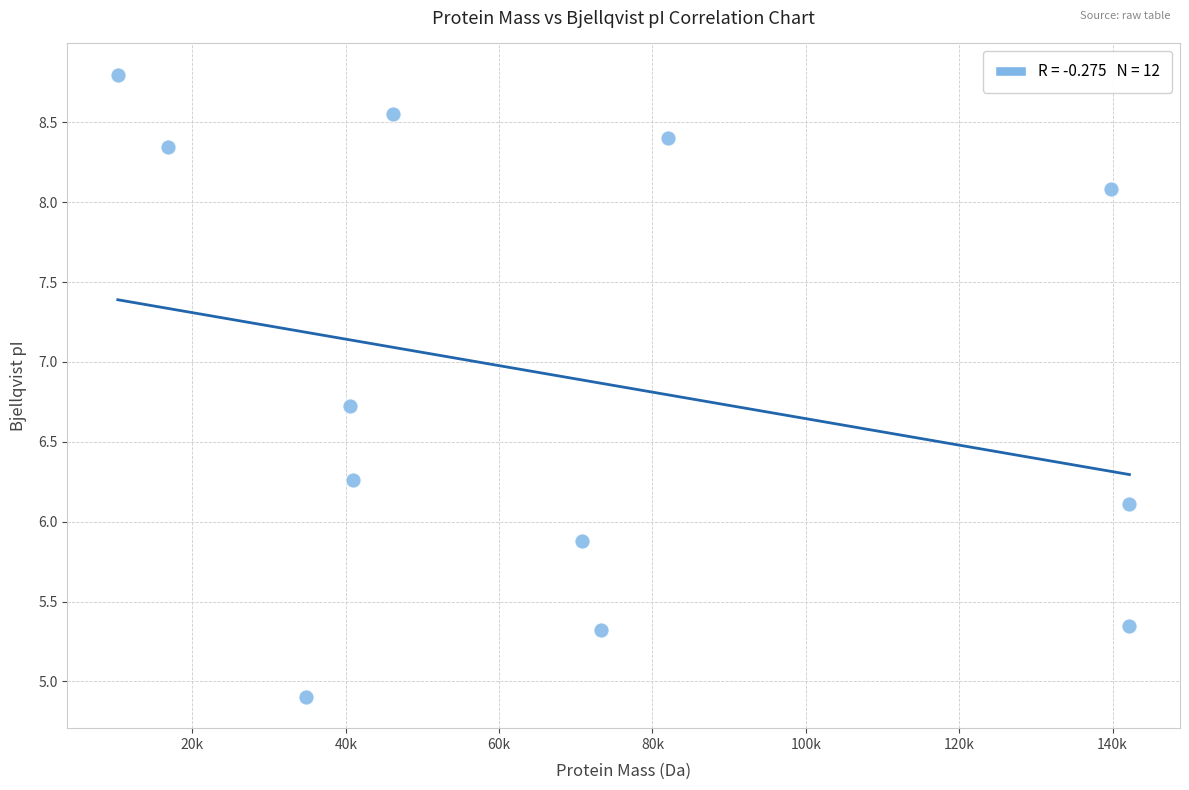

What is the range of X values (max minus min)?

131921.8